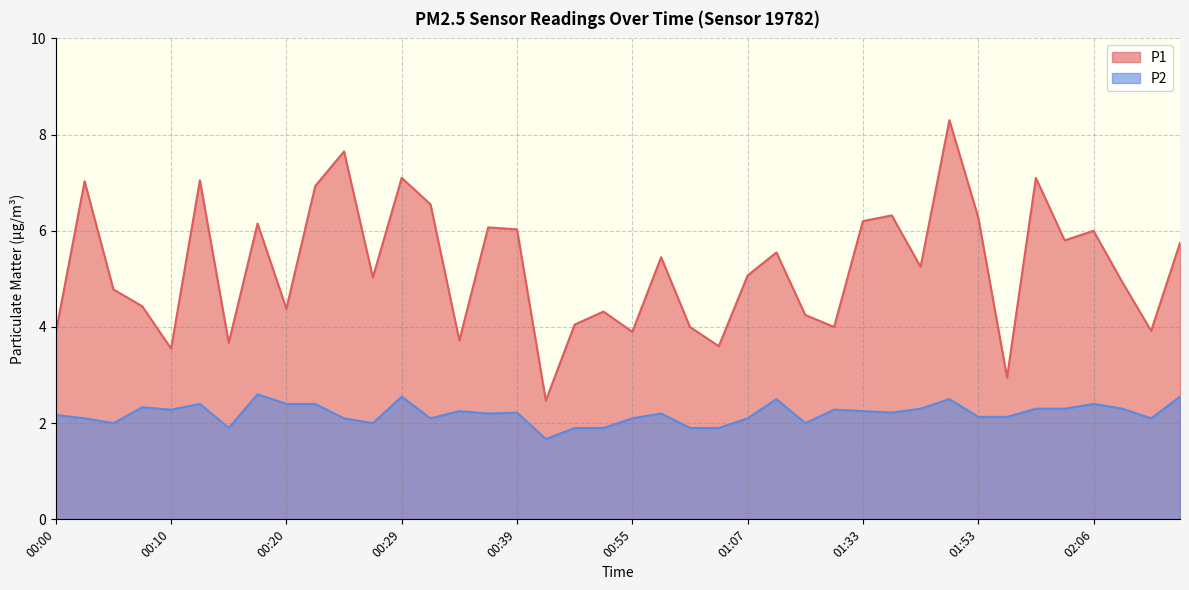

What is the spread (max minus min) of values at 02:14?

3.2